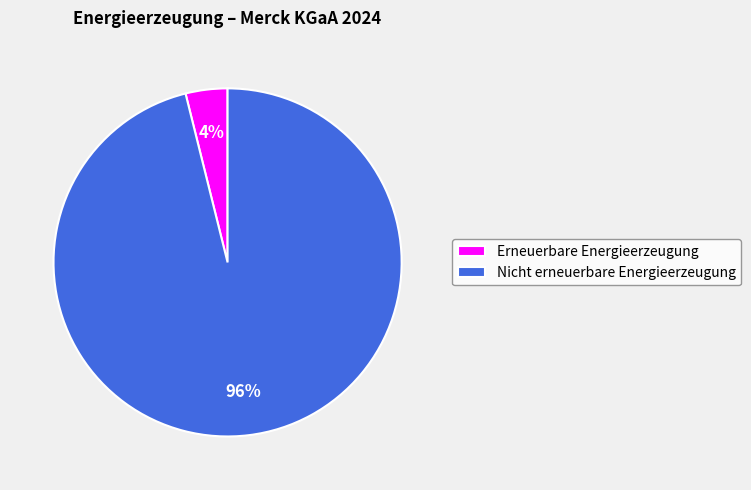

Which slice is the largest?

Nicht erneuerbare Energieerzeugung